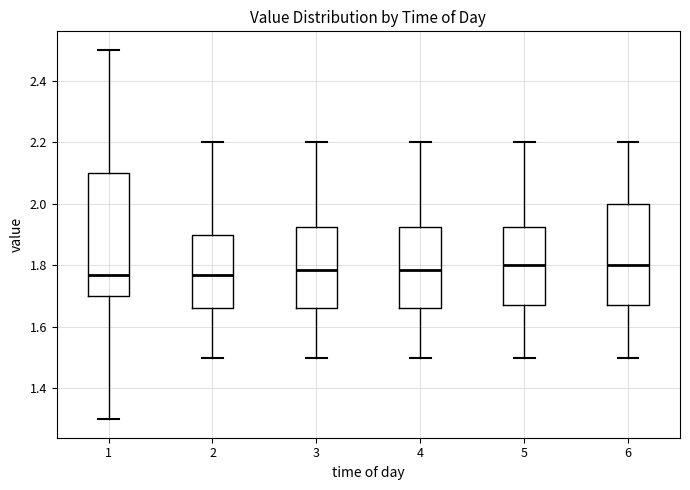

Where does the upper whisker of the box at x = 1 end on the y-axis? The values are not printed on the chart, so give them approximately, as read against the axis.

2.50